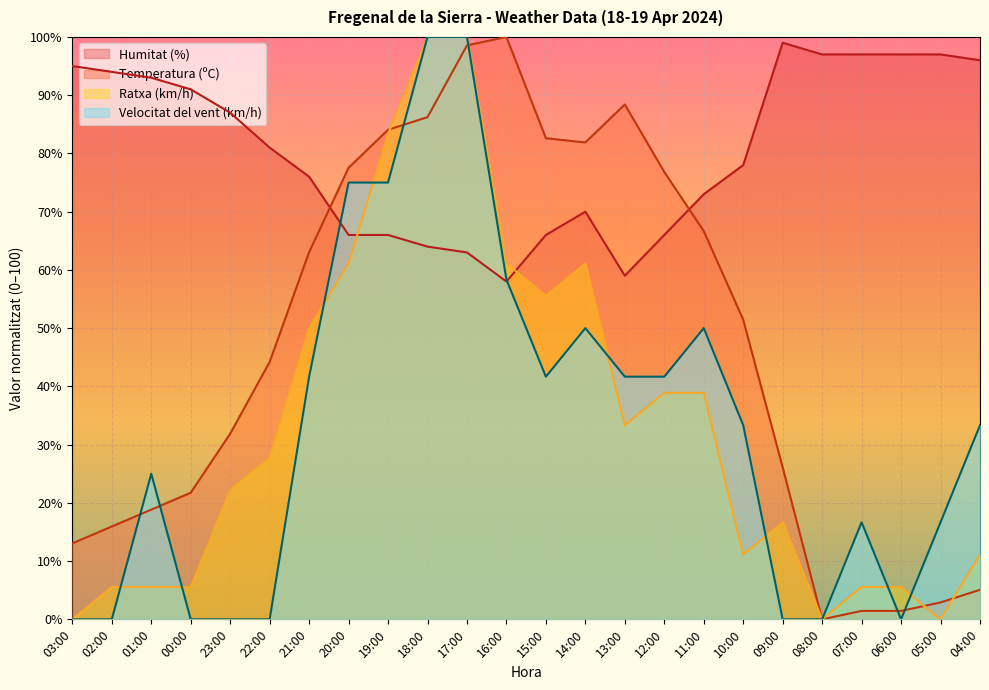

What is the difference between the Ratxa (km/h) values at 22:00 and 18:00?

72.2